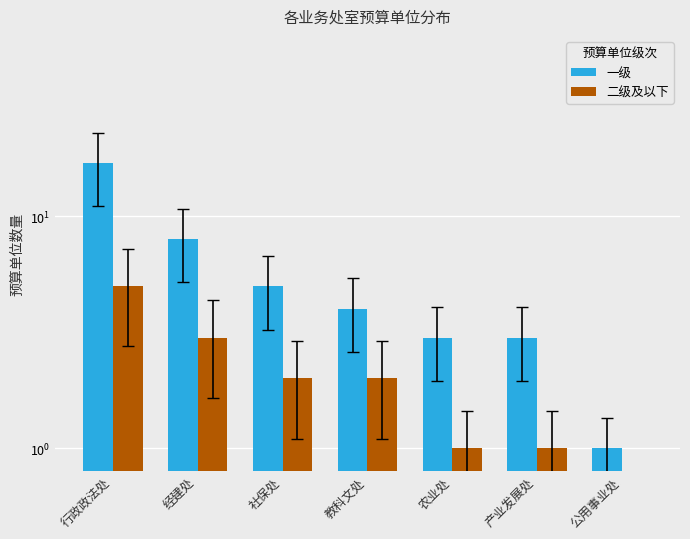

At how many categories does at least one series exceed 10?

1